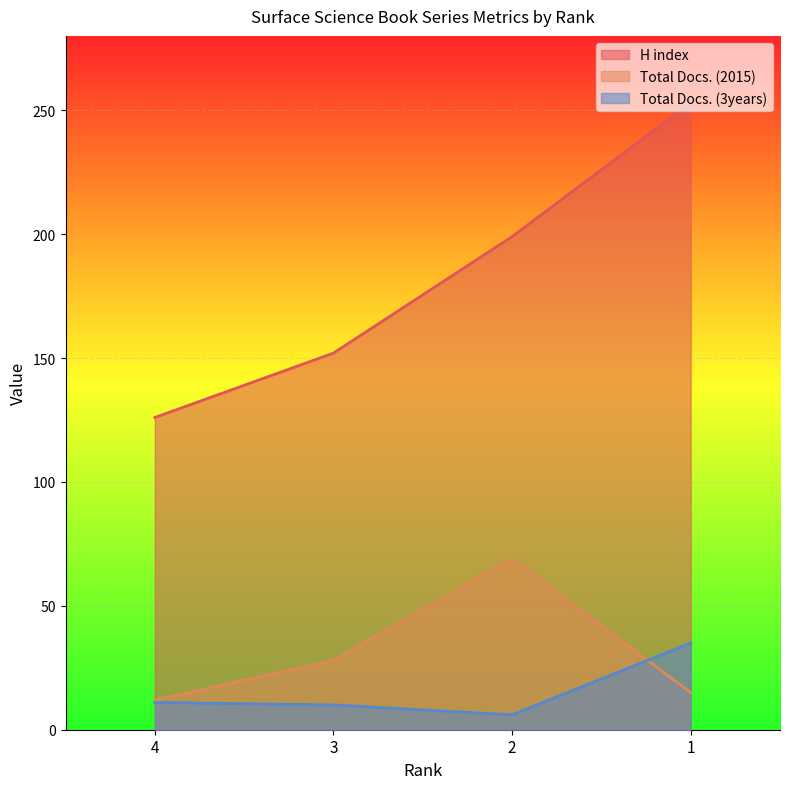

True or false: Total Docs. (2015) and H index cross at least once.

False